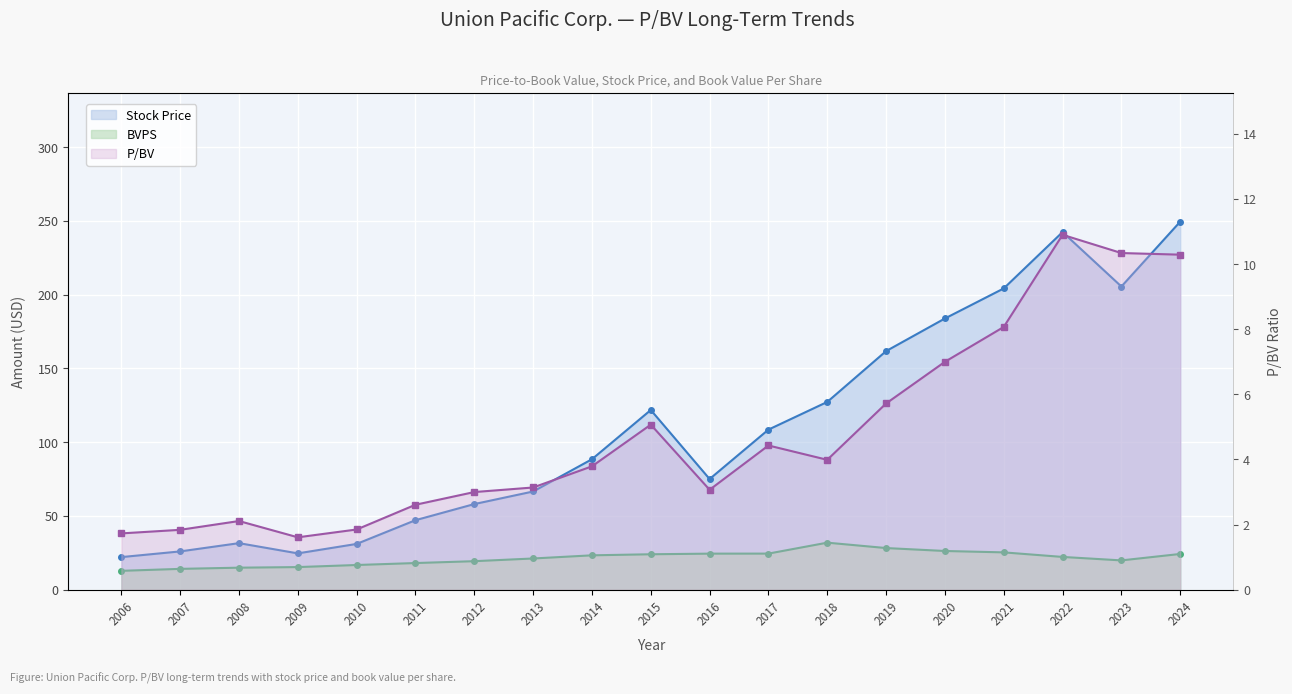

At which category does BVPS reach its first local peak?

2018